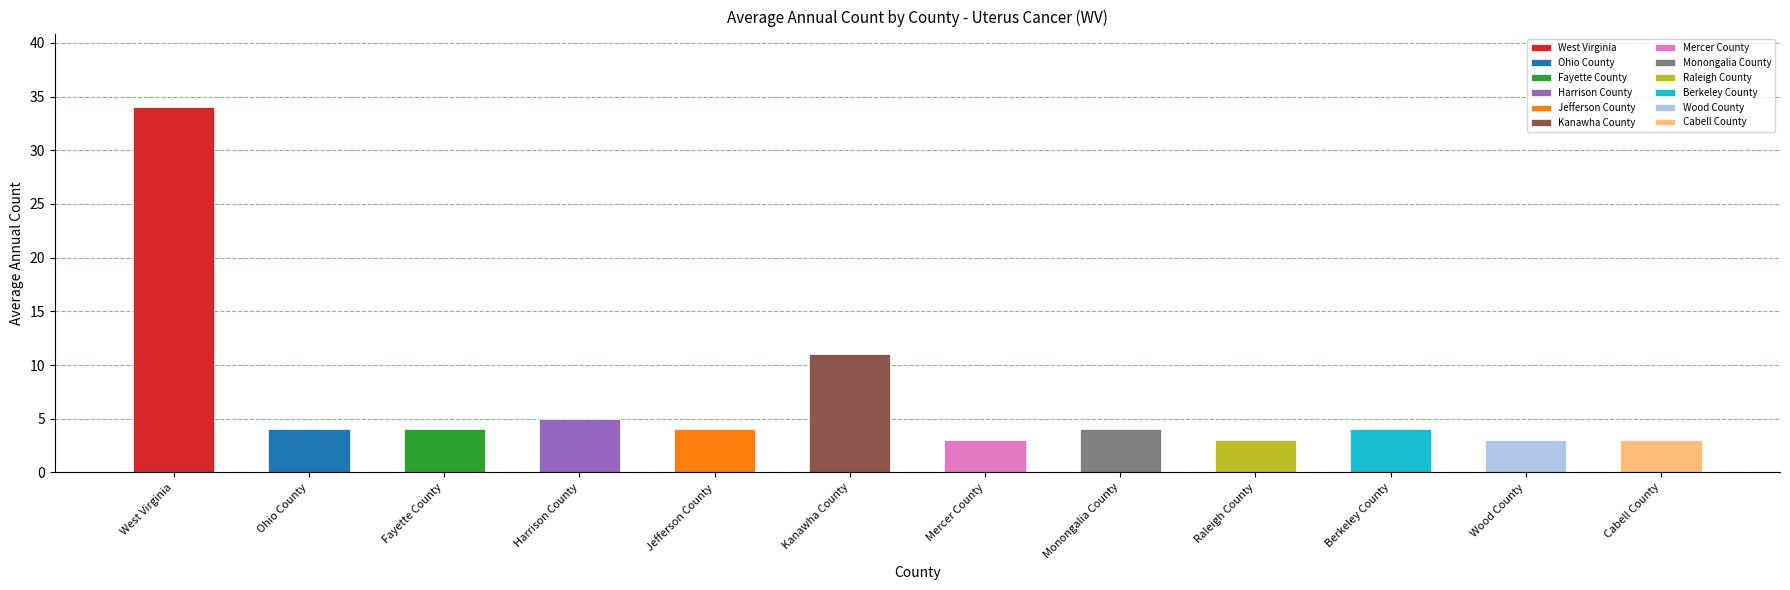

What is the difference between the maximum and minimum values?

31